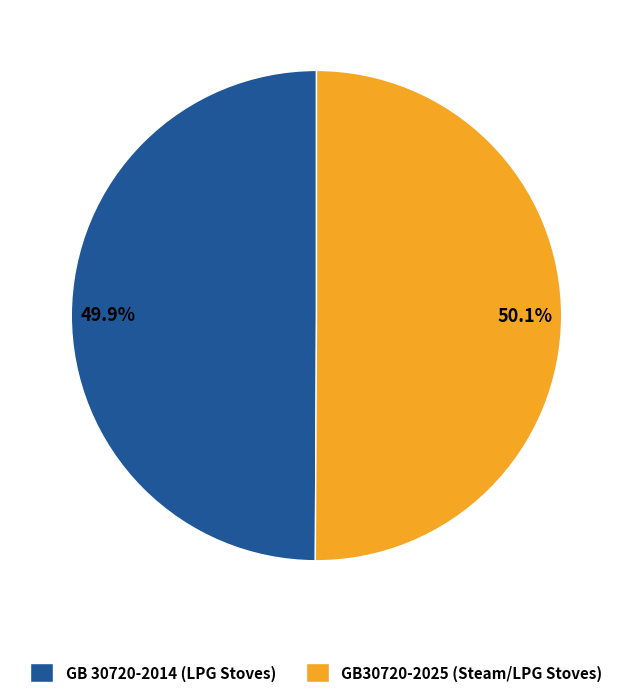

How many segments does this pie chart have?

2